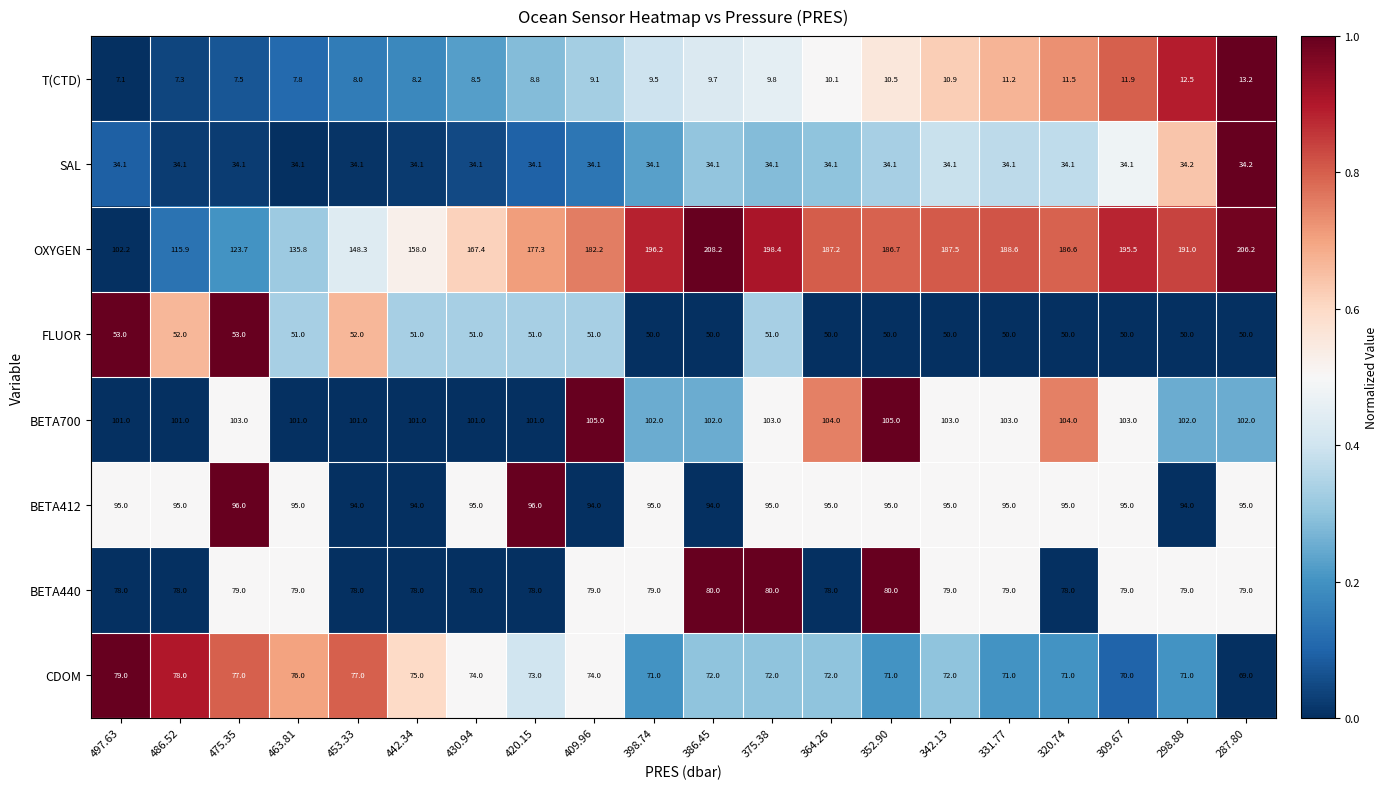

What is the total value across all series at 309.67?

638.5